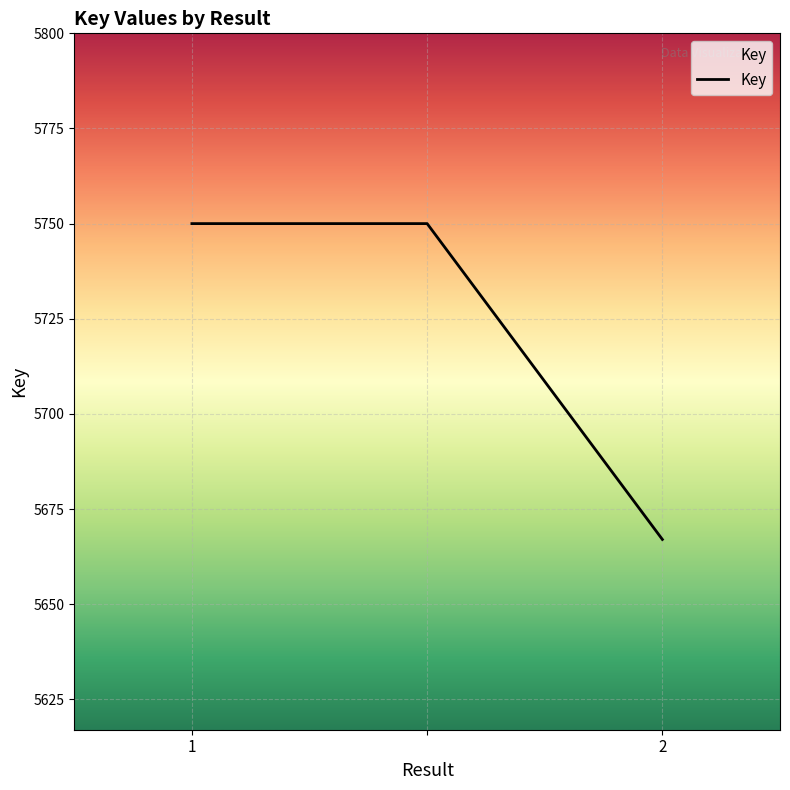

Count the number of data series in this chart.

1